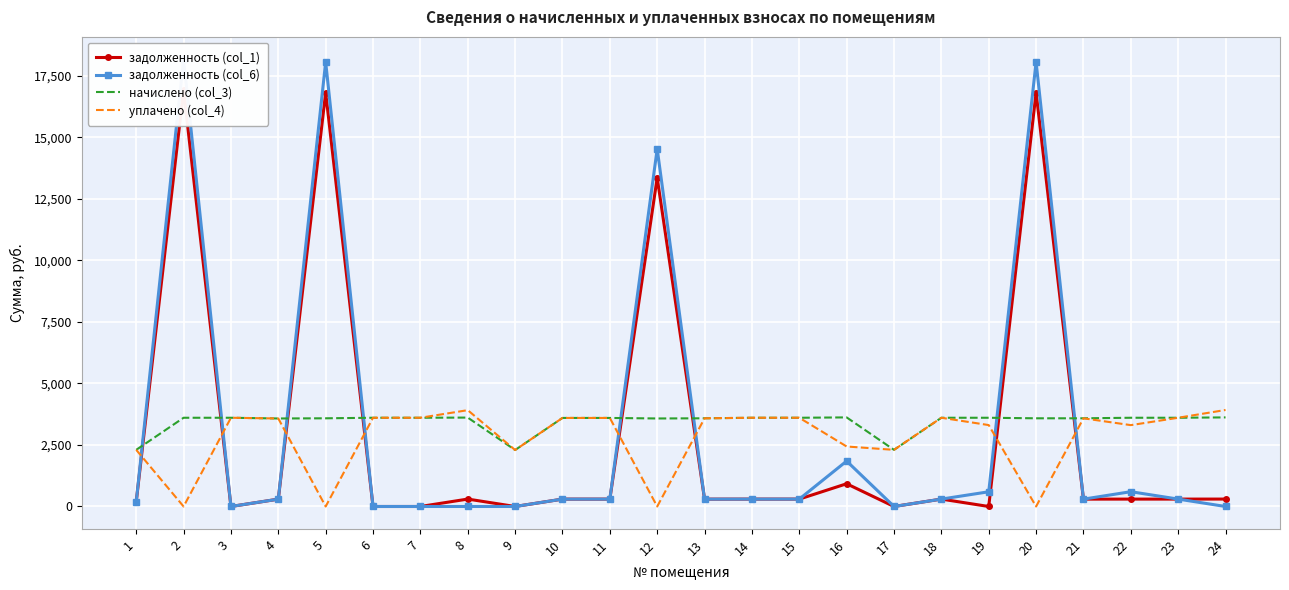

What is the value of the начислено (col_3) point at the 17th from the left?

2301.7